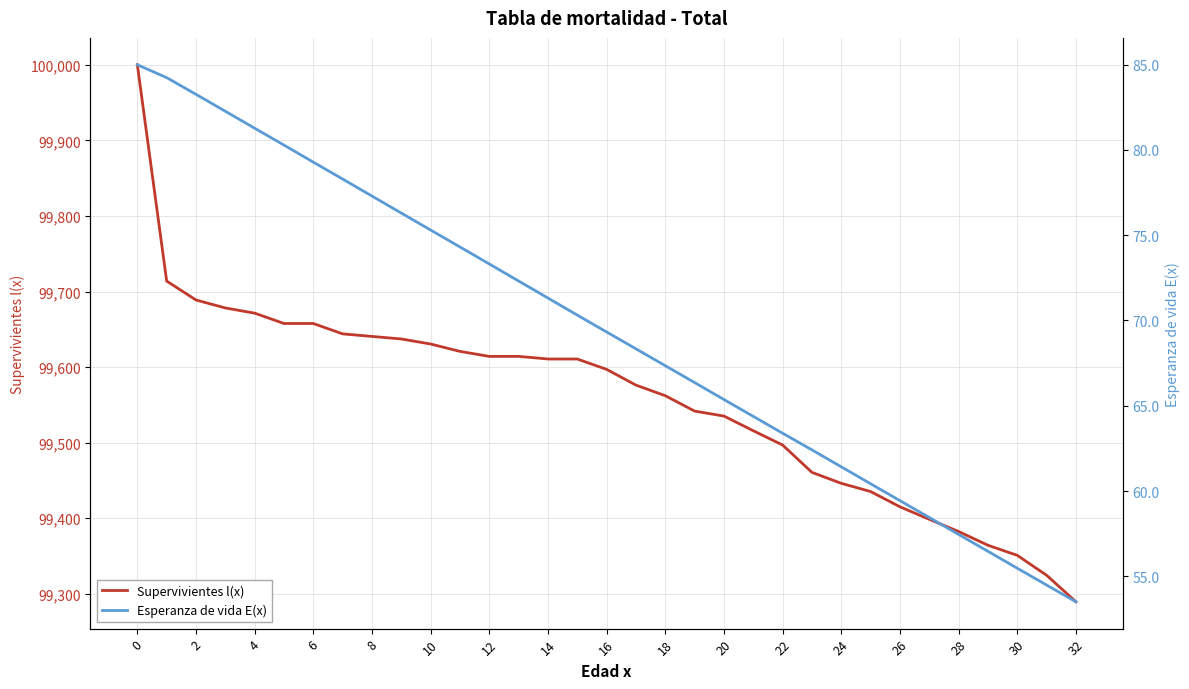

What is the spread (max minus min) of values at 26?

99541.9